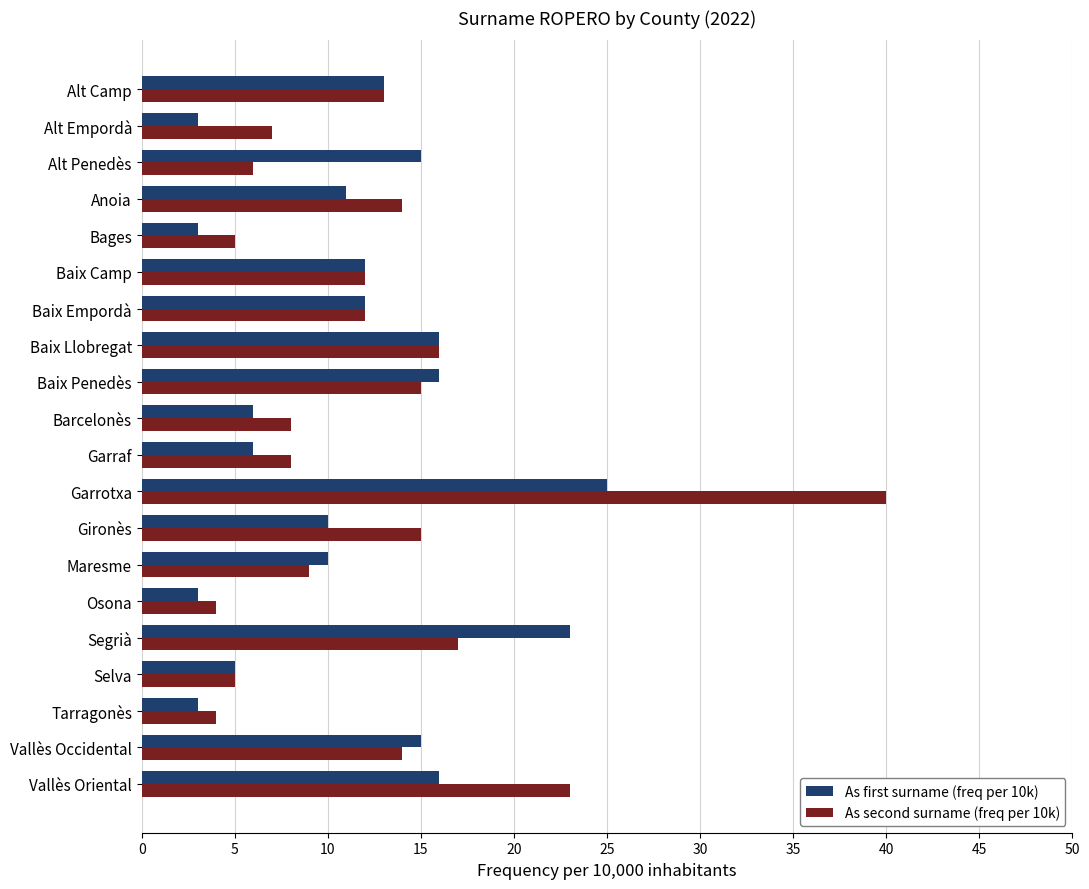

Rank the series by their maximum value, from highest to lowest.

As second surname (freq per 10k), As first surname (freq per 10k)